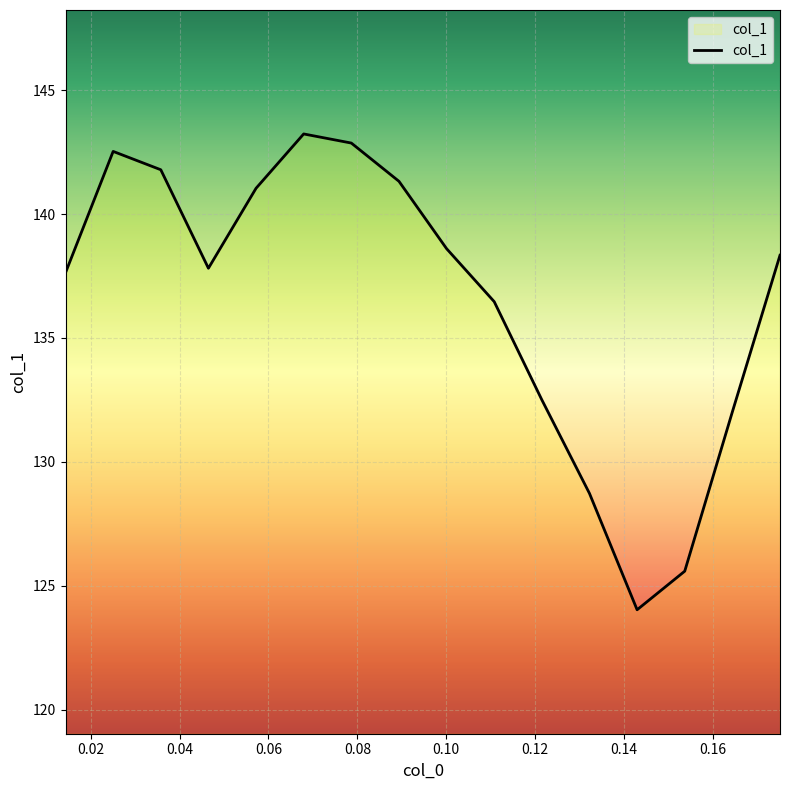

What is the difference between the maximum and minimum values?

19.2